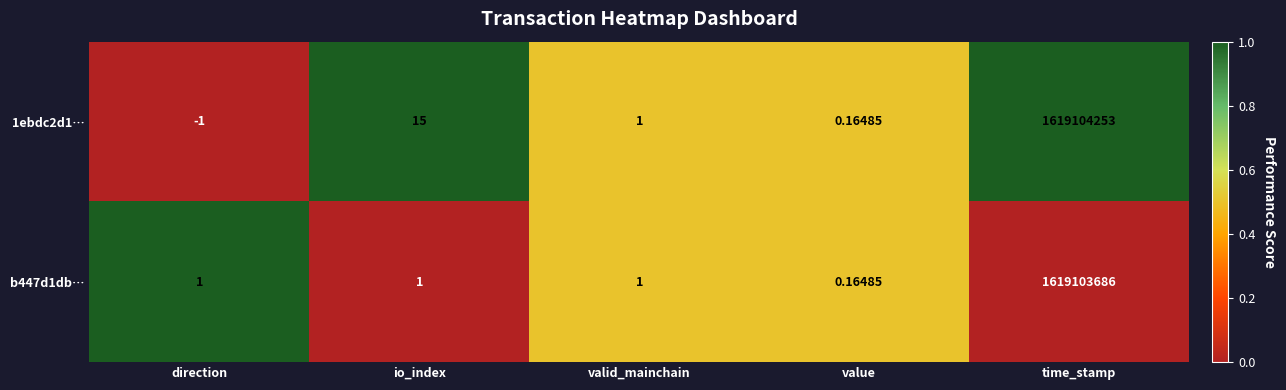

What is the total value across all series at time_stamp?

3238207939.0